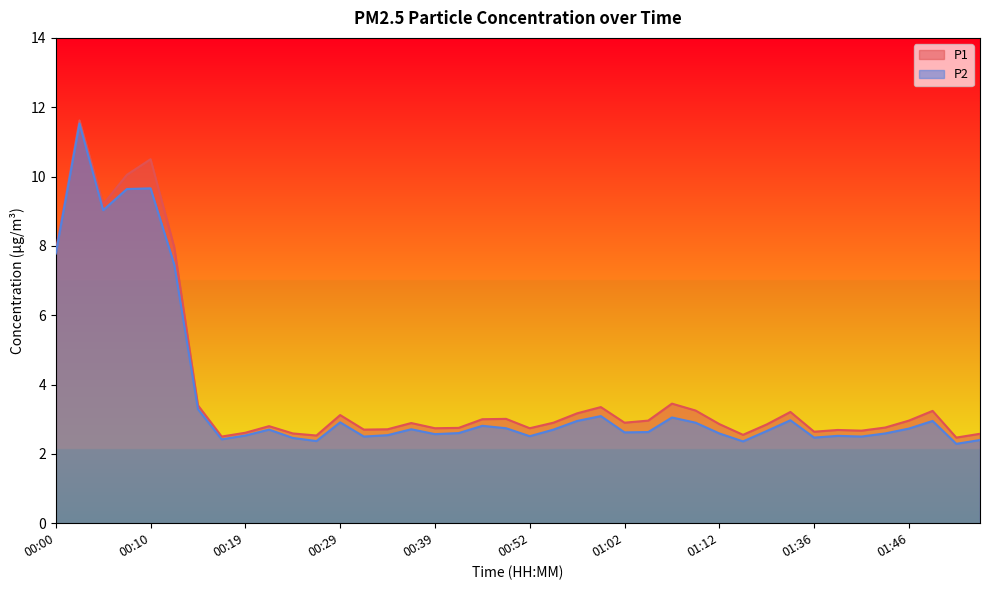

How many lines are shown in the chart?

2